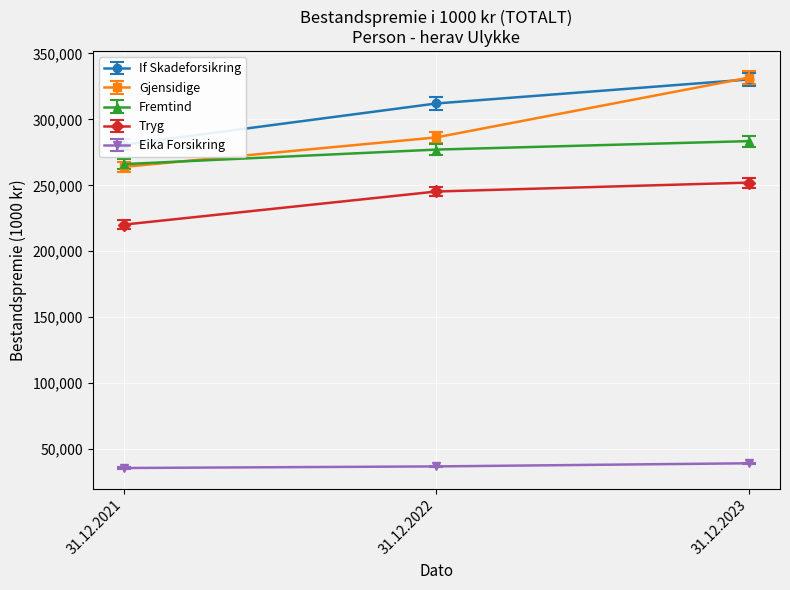

What is the approximate value of Tryg at 31.12.2022?

245322